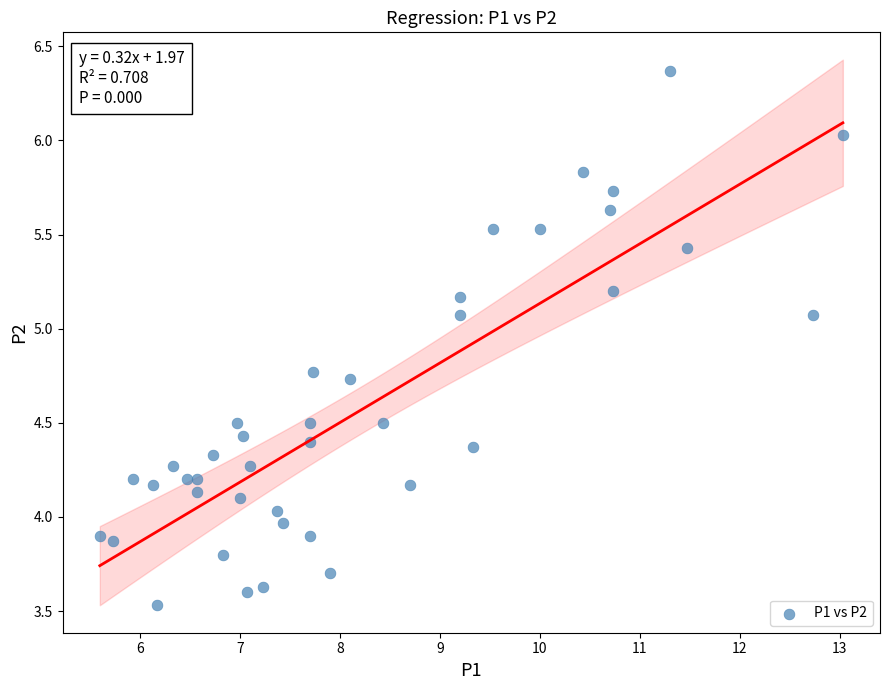

What is the range of Y values (max minus min)?

2.8